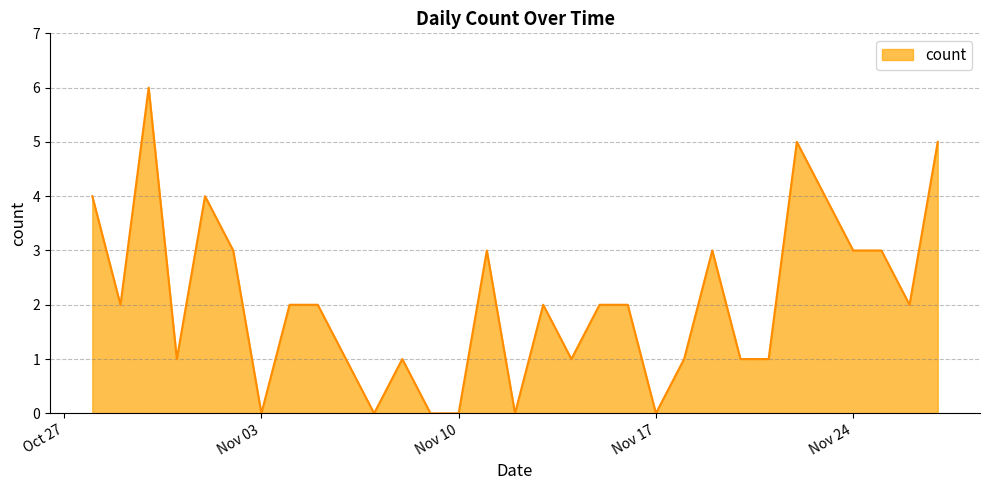

What is the greatest value displayed?

6